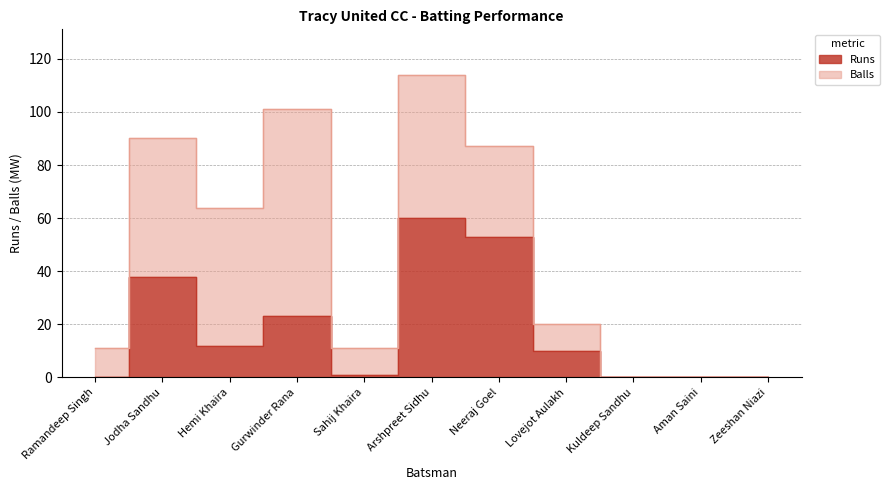

Reading right to left, what are all the values shown in this chart?

Zeeshan Niazi=0	Aman Saini=0	Kuldeep Sandhu=0	Lovejot Aulakh=10	Neeraj Goel=53	Arshpreet Sidhu=60	Sahij Khaira=1	Gurwinder Rana=23	Hemi Khaira=12	Jodha Sandhu=38	Ramandeep Singh=0